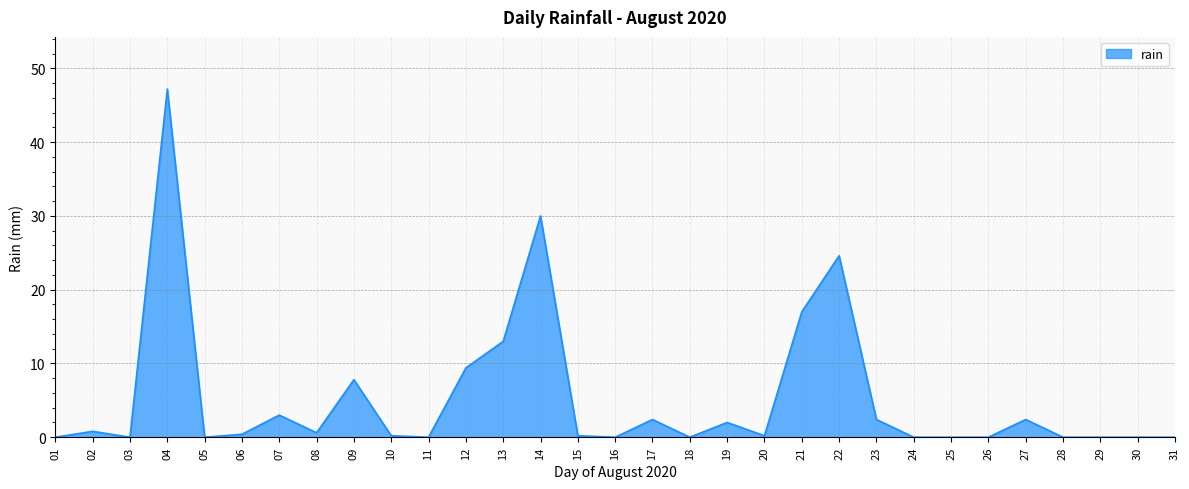

Is it true that the value at 26 is -17.8?

False